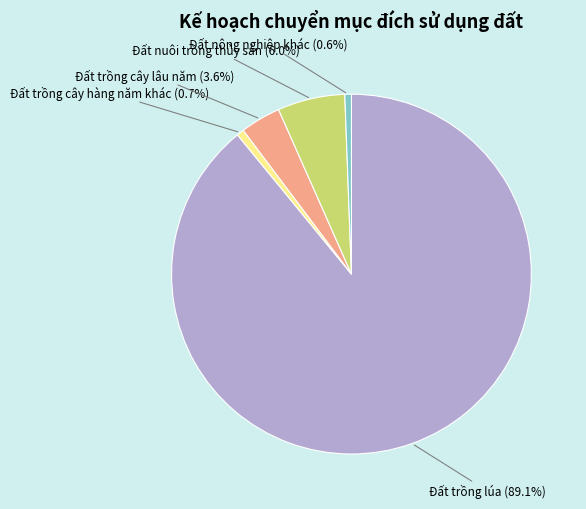

To the nearest percent, what is the difference between the largest and smallest slice percentages?

88%